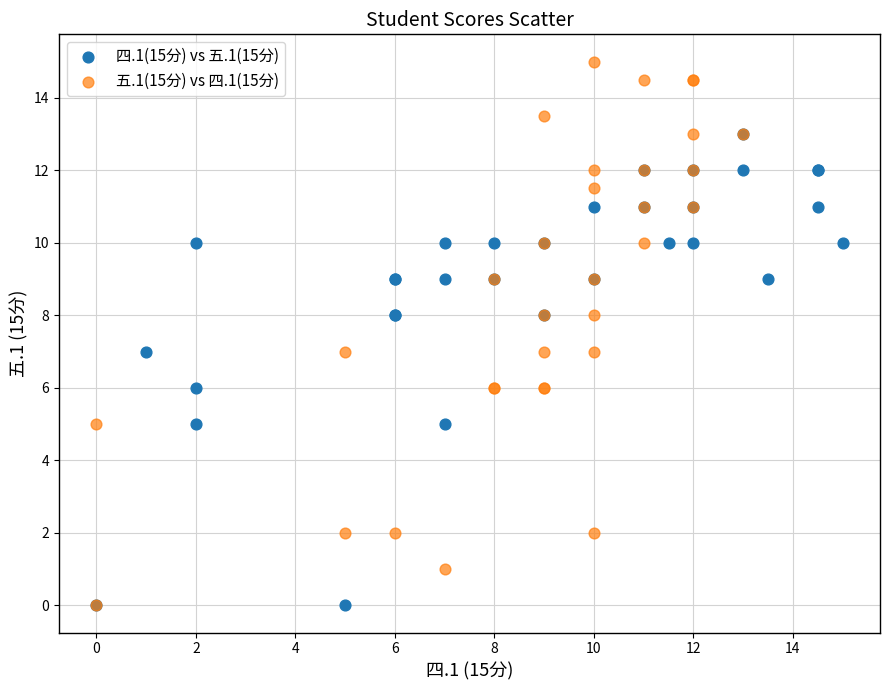

Which series has the largest Y range (max minus min)?

五.1(15分) vs 四.1(15分)